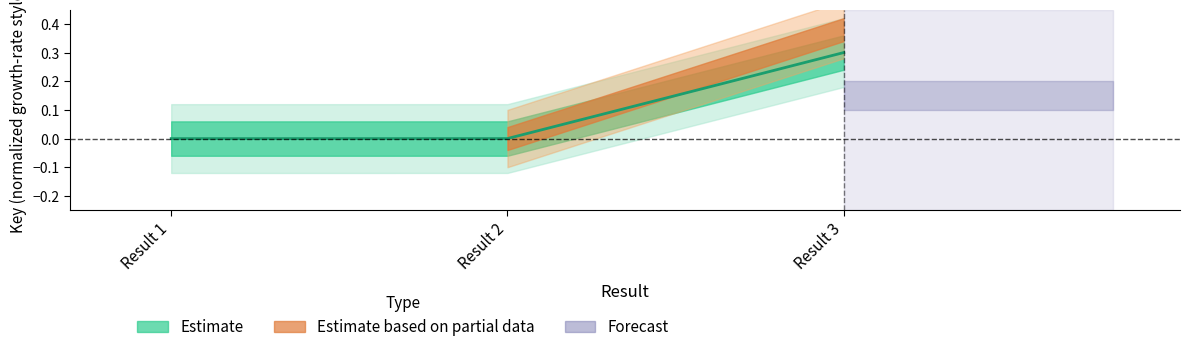

The value at Result 1 is 0.0. True or false?

True